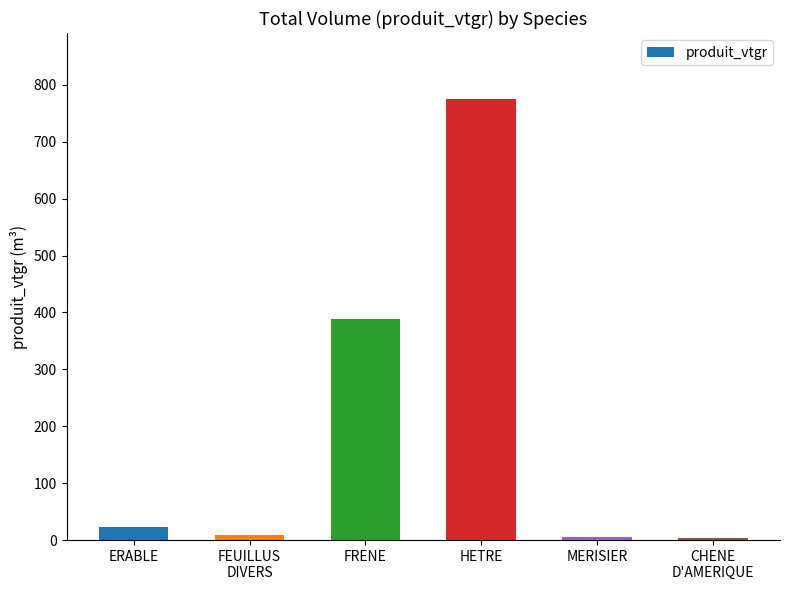

What is the change in value from FRENE to CHENE
D'AMERIQUE?

-385.4